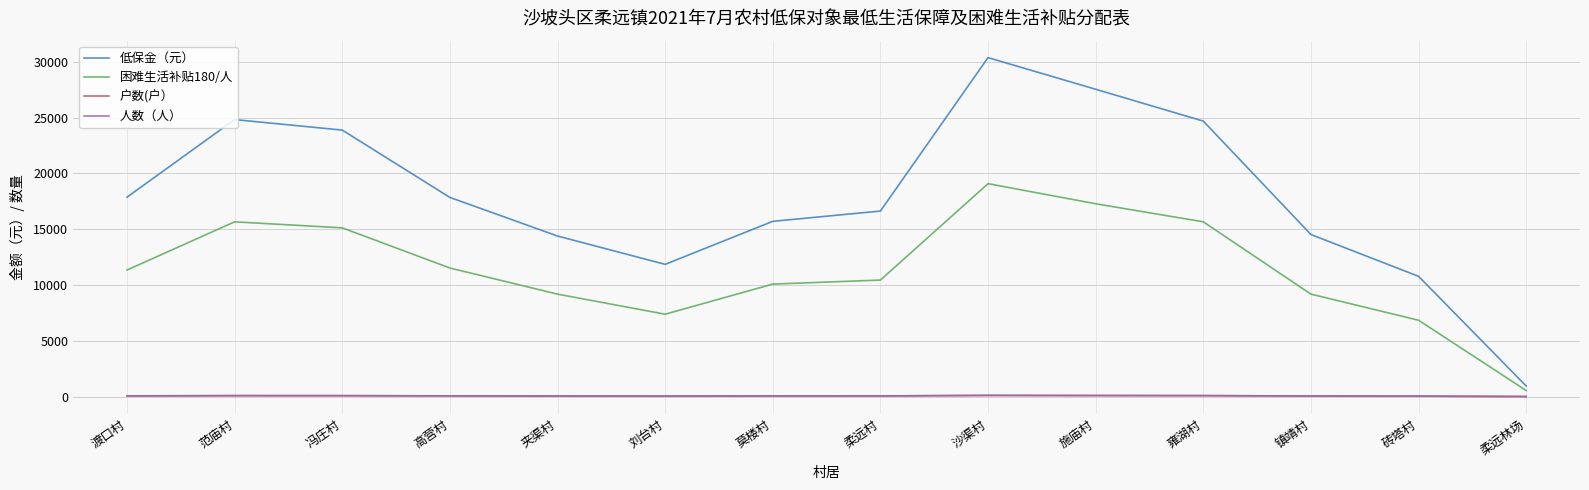

True or false: 困难生活补贴180/人 and 人数（人） cross at least once.

False